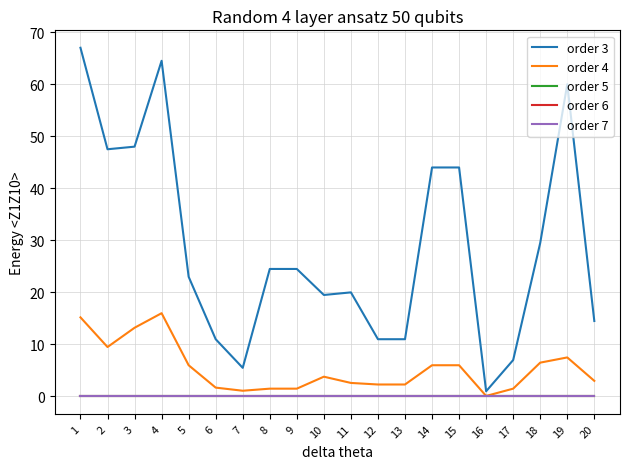

How many lines are shown in the chart?

5